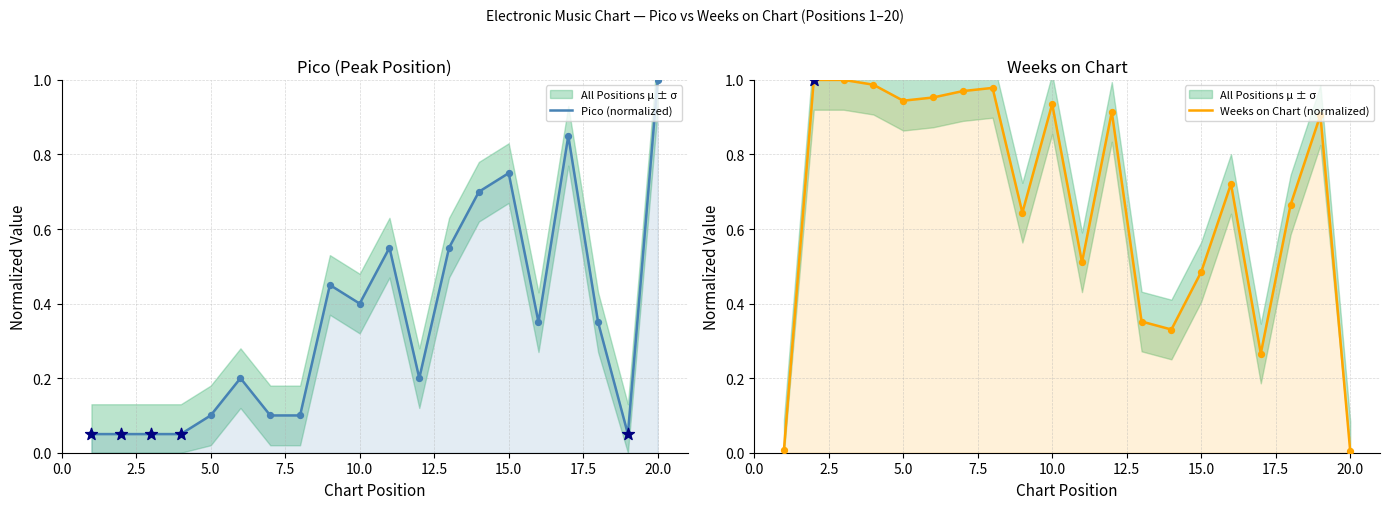

At how many categories does at least one series exceed 0?

20